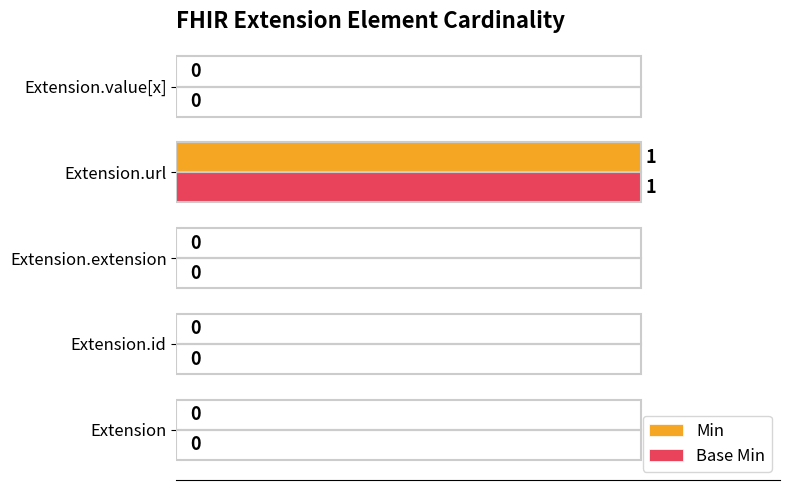

At which category is the sum across all series the highest?

Extension.url